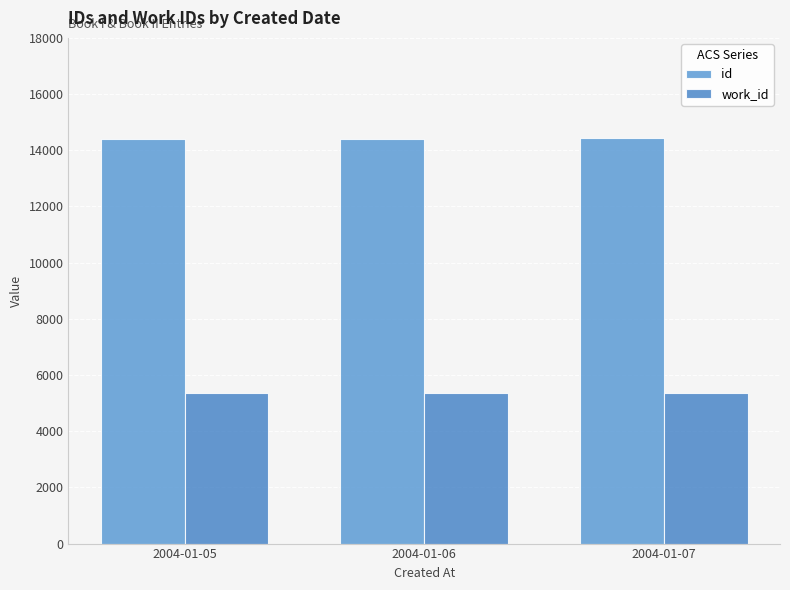

Rank the series by their maximum value, from lowest to highest.

work_id, id